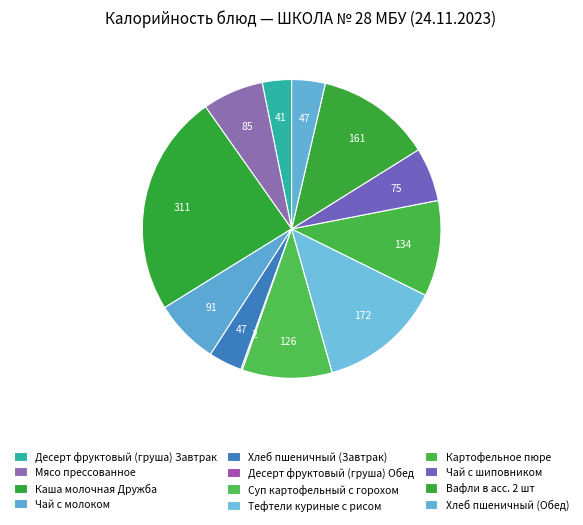

The Хлеб пшеничный (Обед) slice represents 4% of the pie. True or false?

True